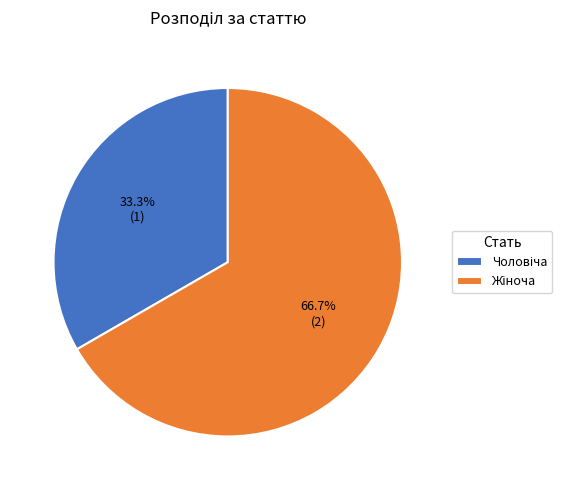

Is there any slice that represents more than half of the pie?

Yes